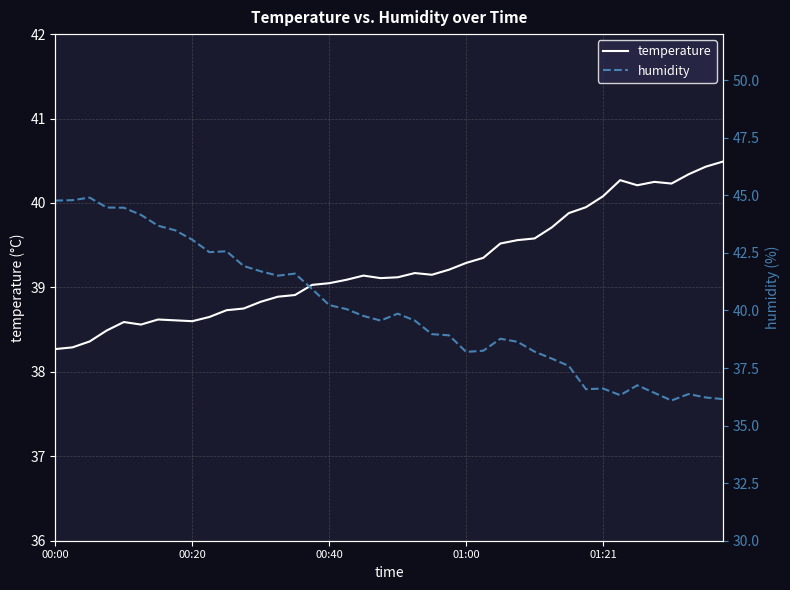

The temperature series shows 50.8 at 00:40. True or false?

False